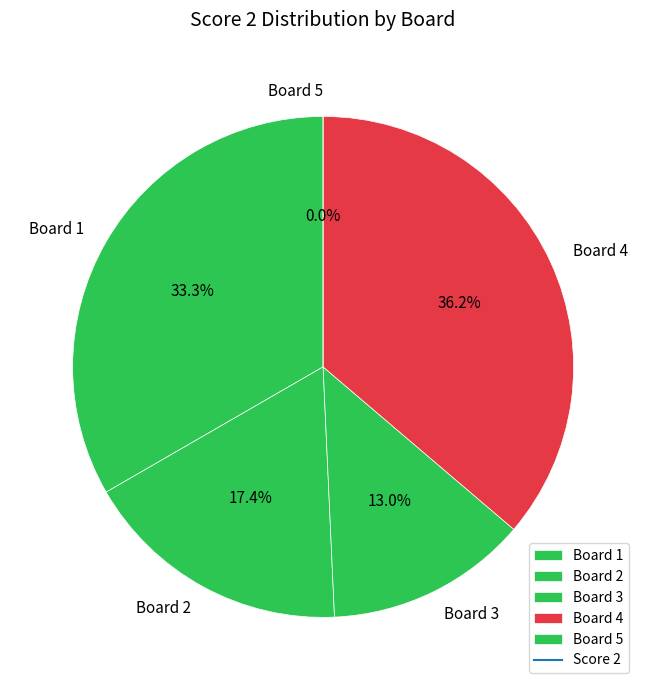

Combined, what portion of the pie is Board 5 and Board 2?

17.4%